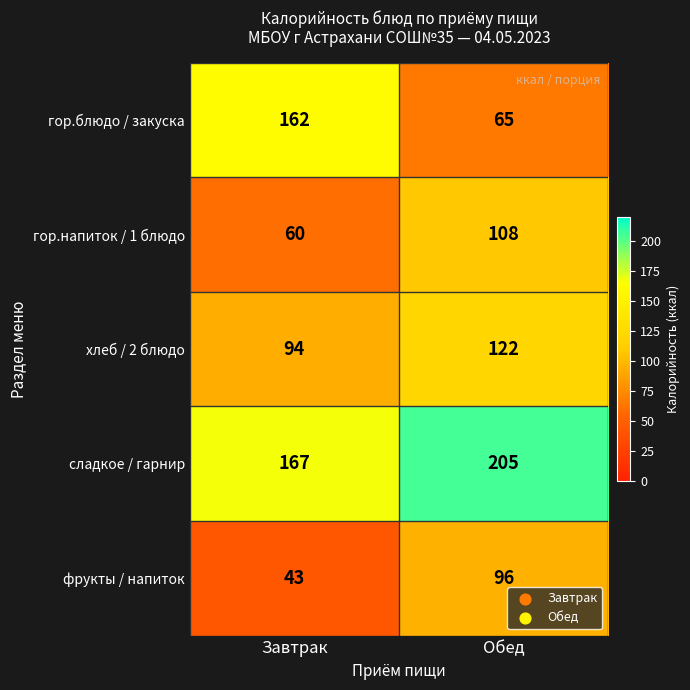

Reading right to left, what are all the values shown in this chart?

гор.блюдо / закуска: Обед=65	Завтрак=162
гор.напиток / 1 блюдо: Обед=108	Завтрак=60
хлеб / 2 блюдо: Обед=122	Завтрак=94
сладкое / гарнир: Обед=205	Завтрак=167
фрукты / напиток: Обед=96	Завтрак=43